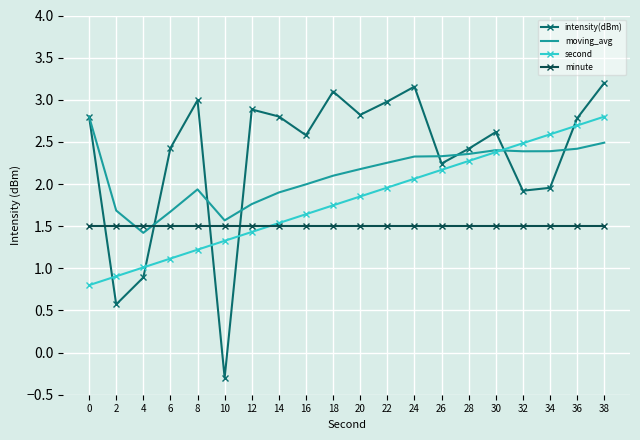

What is the approximate value of minute at 38?

1.5